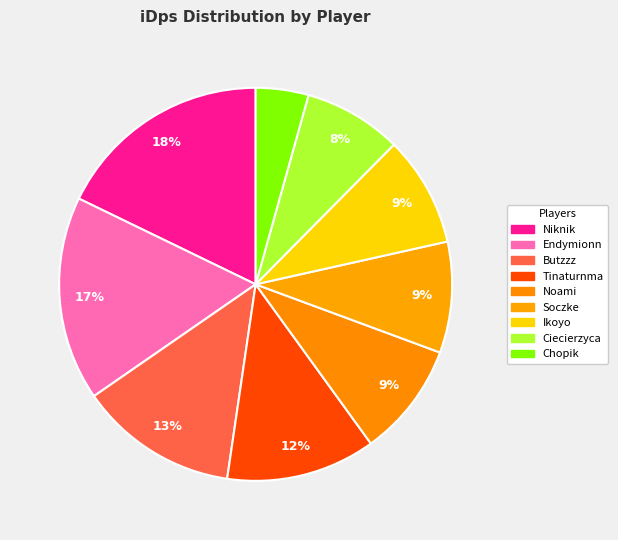

What is the smallest slice in the pie chart?

Chopik